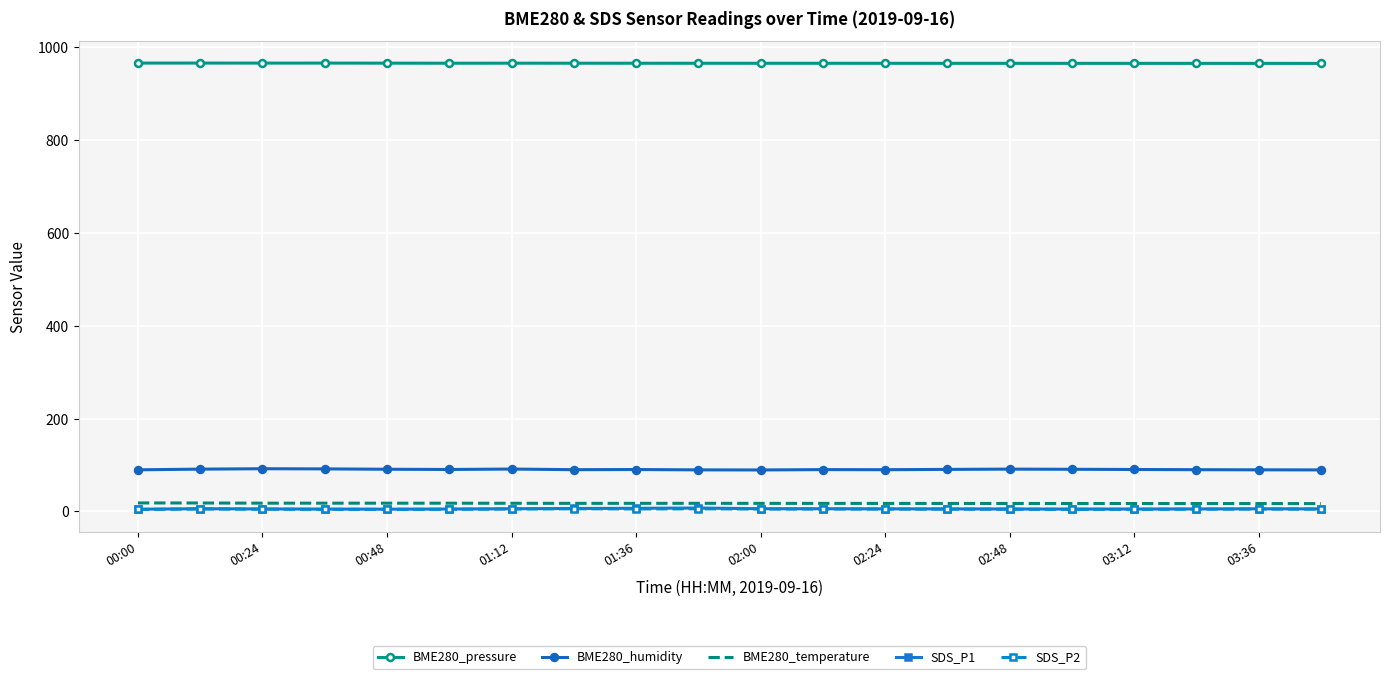

What is the minimum value shown in the chart?

4.3